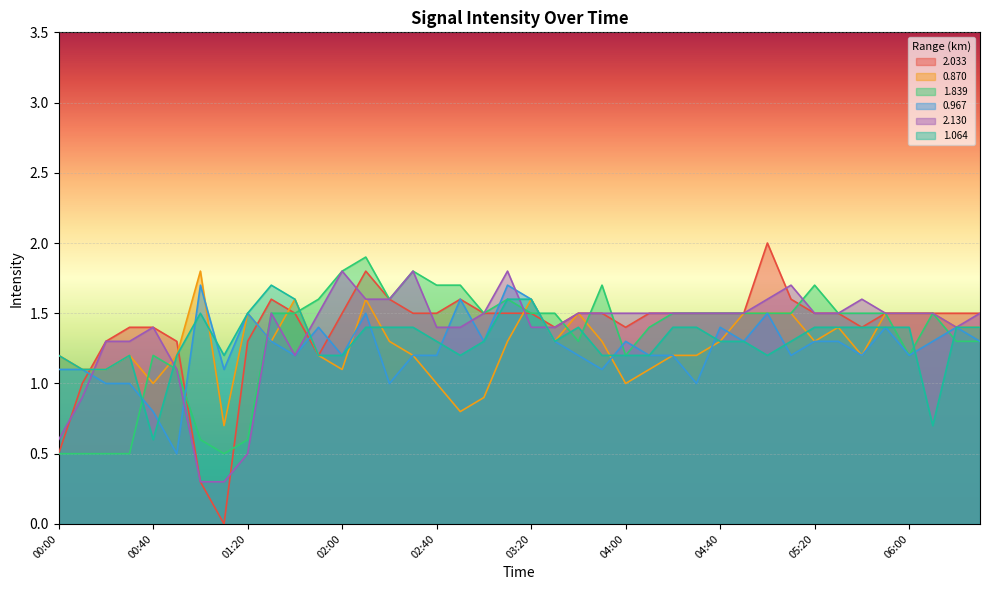

What is the label of the 12th point from the left?

01:50